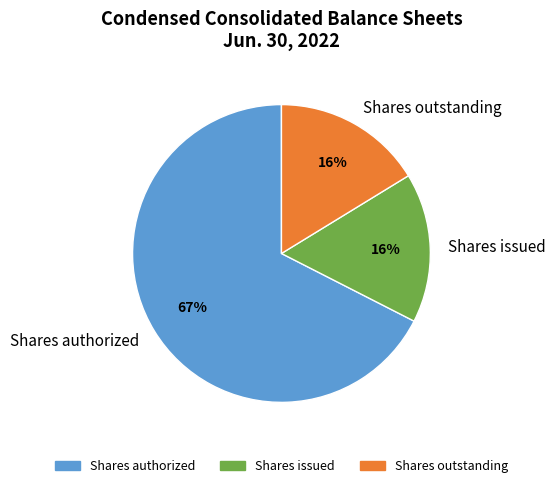

To the nearest percent, what is the average slice percentage?

33%